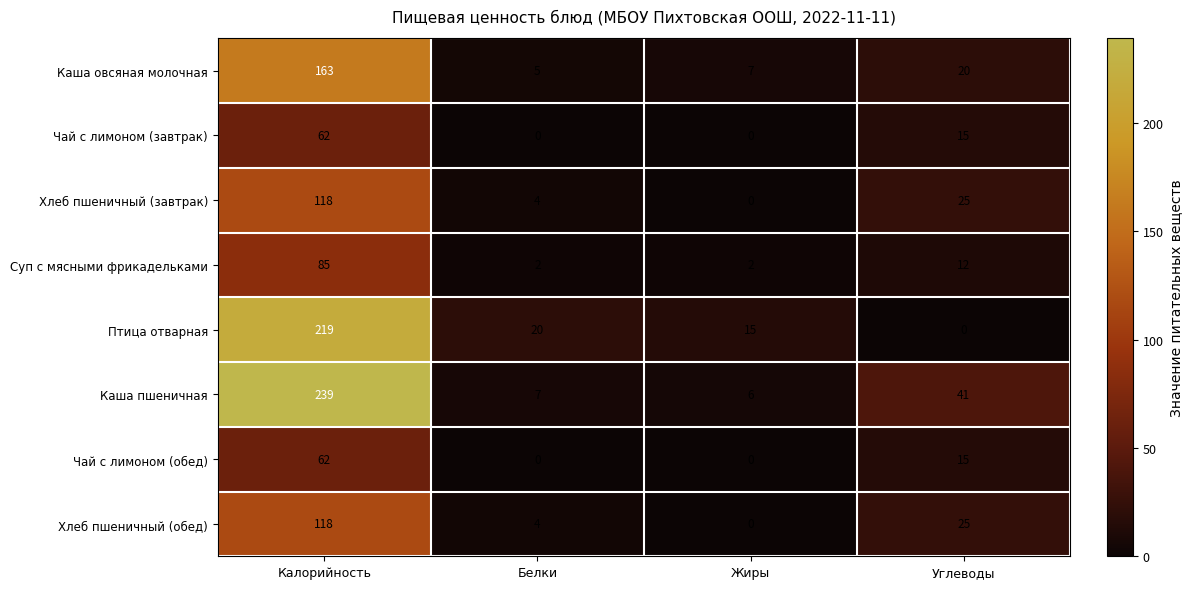

What is the difference between the second highest and second lowest values in the Суп с мясными фрикадельками series?

10